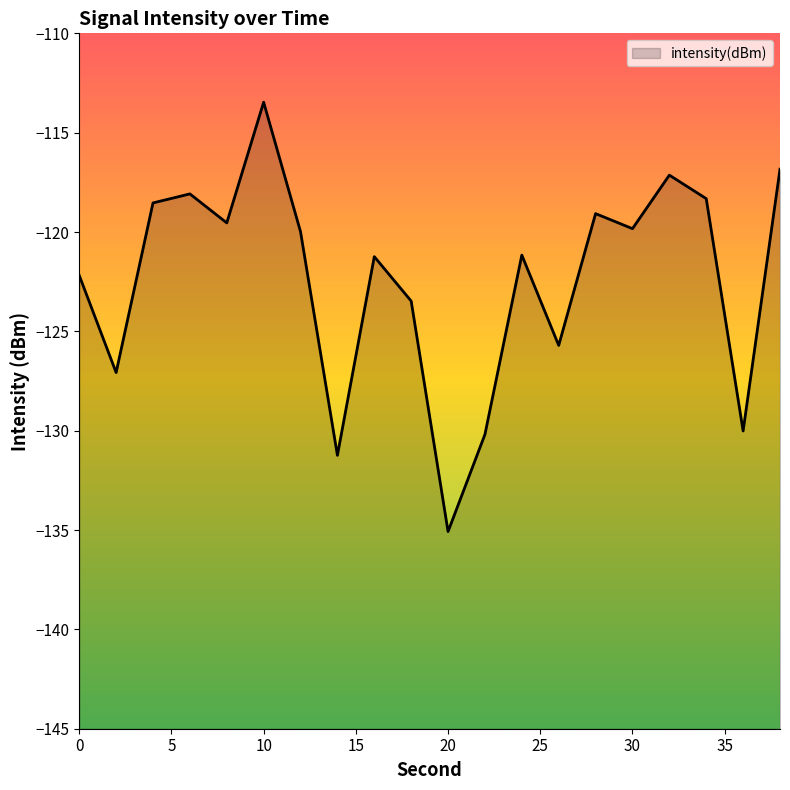

True or false: the data shows -72.7 at 20.

False